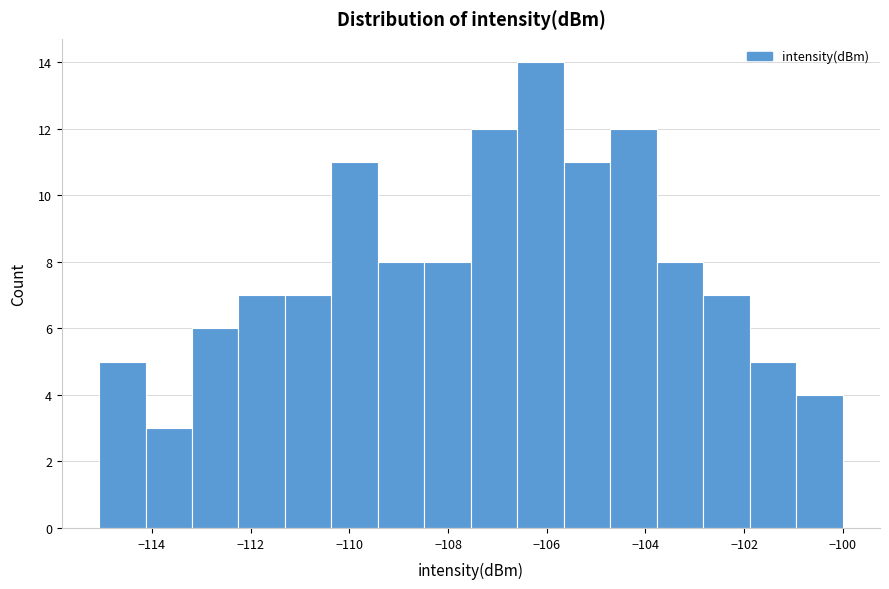

Reading left to right, list every bar in this chart as the range it spans on the x-axis followed by its height. Neither the bar edges nor the heights are printed on the chart, so give them approximately, as read against the axes.

-115.0 to -114.2: 5
-114.2 to -113.2: 3
-113.2 to -112.2: 6
-112.2 to -111.4: 7
-111.4 to -110.4: 7
-110.4 to -109.4: 11
-109.4 to -108.4: 8
-108.4 to -107.6: 8
-107.6 to -106.6: 12
-106.6 to -105.6: 14
-105.6 to -104.8: 11
-104.8 to -103.8: 12
-103.8 to -102.8: 8
-102.8 to -101.8: 7
-101.8 to -101.0: 5
-101.0 to -100.0: 4